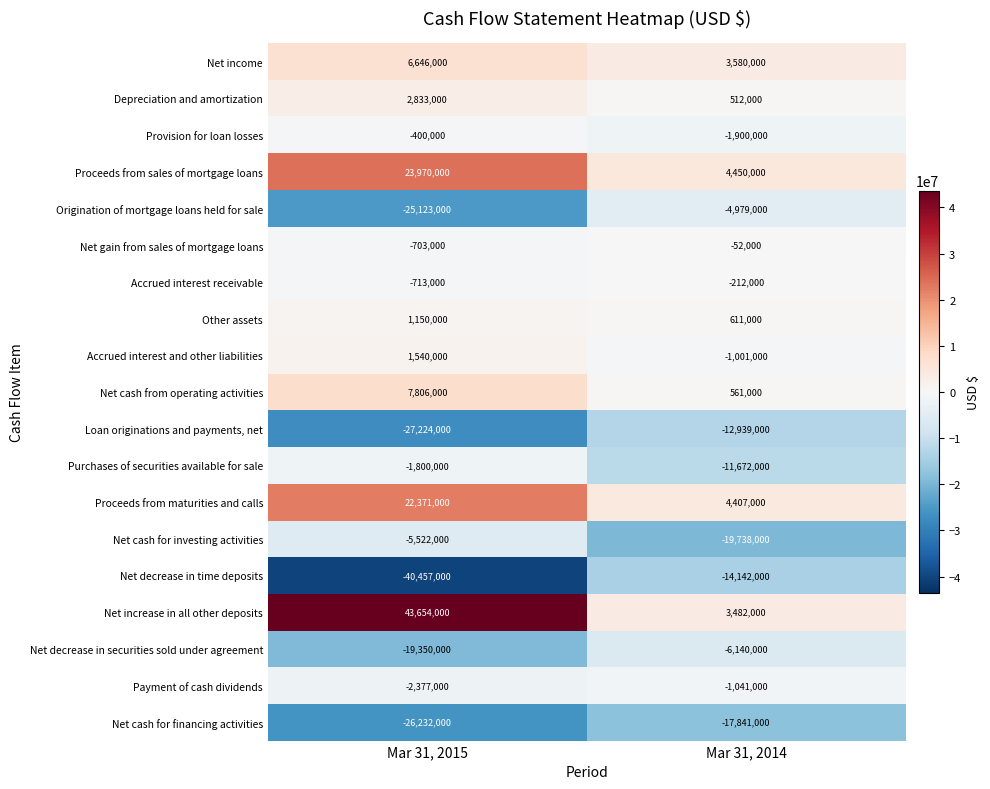

Is it true that Net cash for investing activities equals -8789908 at Mar 31, 2015?

False